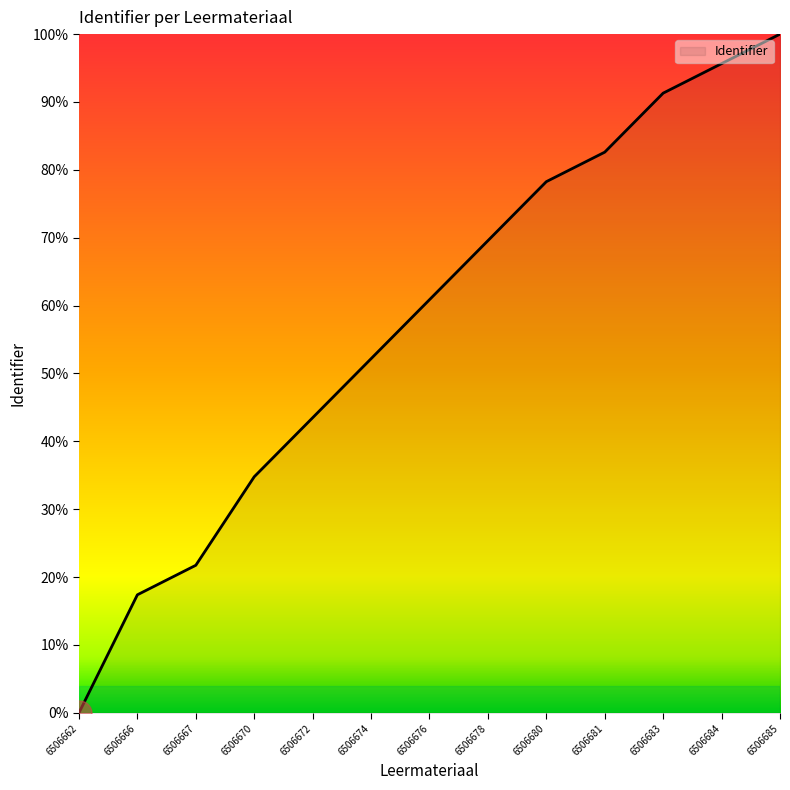

True or false: the data shows -34.0 at 6506662.

False